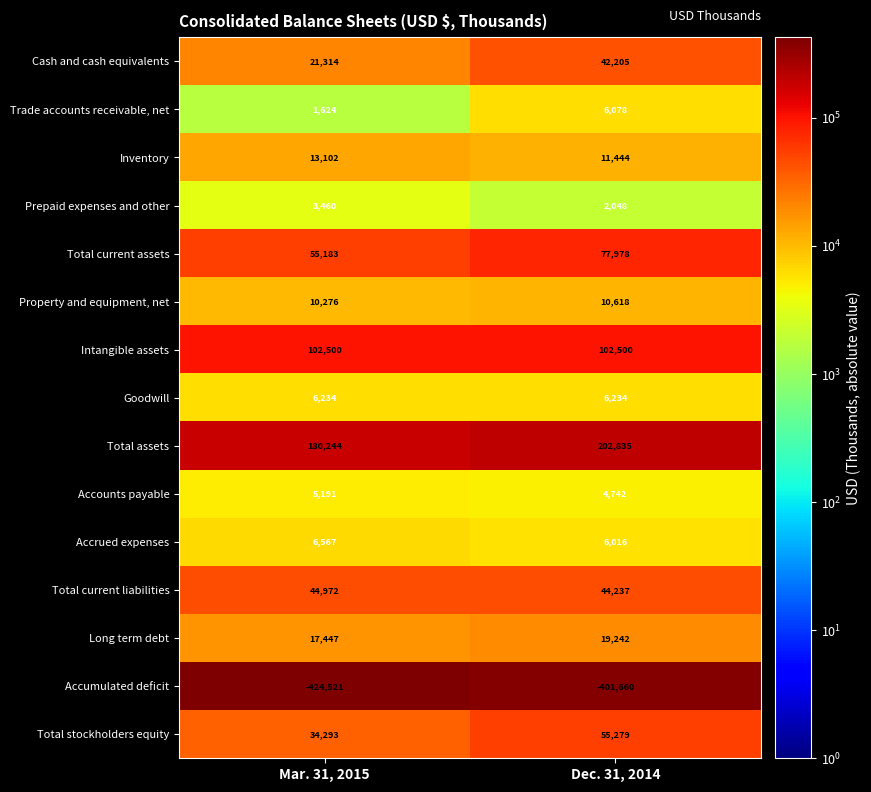

What is the maximum value for Long term debt?

19242